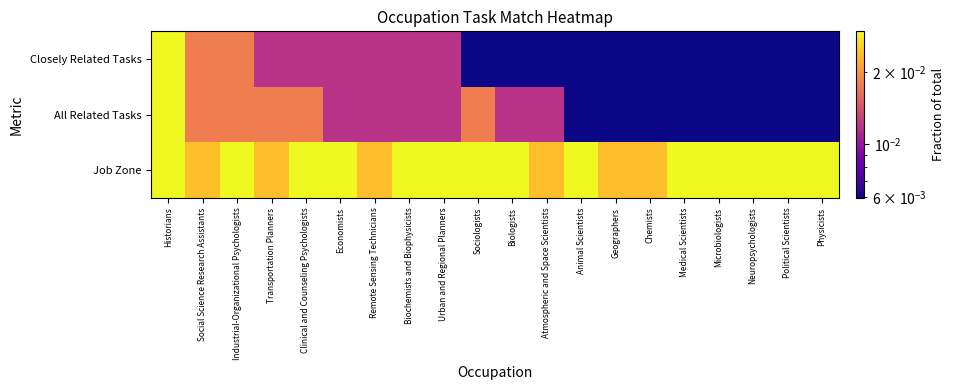

Rank the series by their maximum value, from highest to lowest.

Closely Related Tasks, All Related Tasks, Job Zone